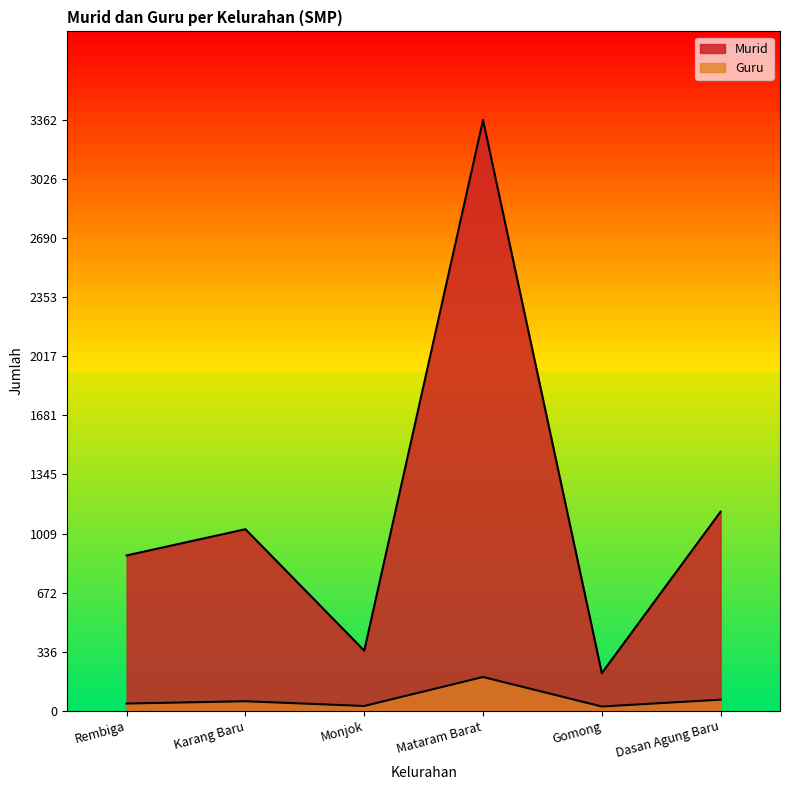

What is the value of the Guru point at the 4th from the left?

192